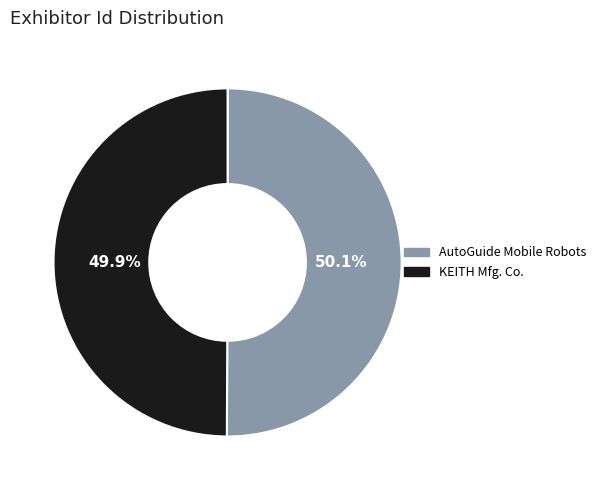

Does any single category account for the majority?

Yes